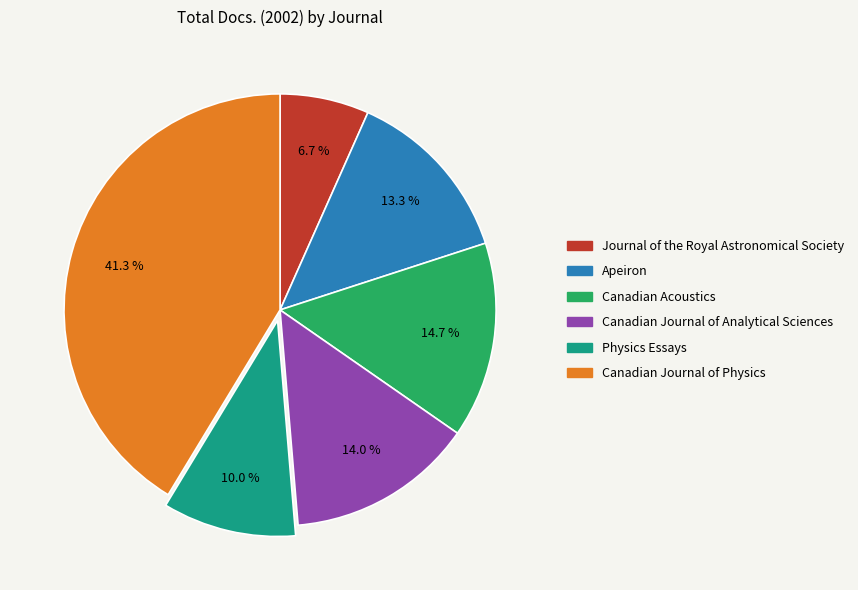

To the nearest percent, what is the average slice percentage?

17%